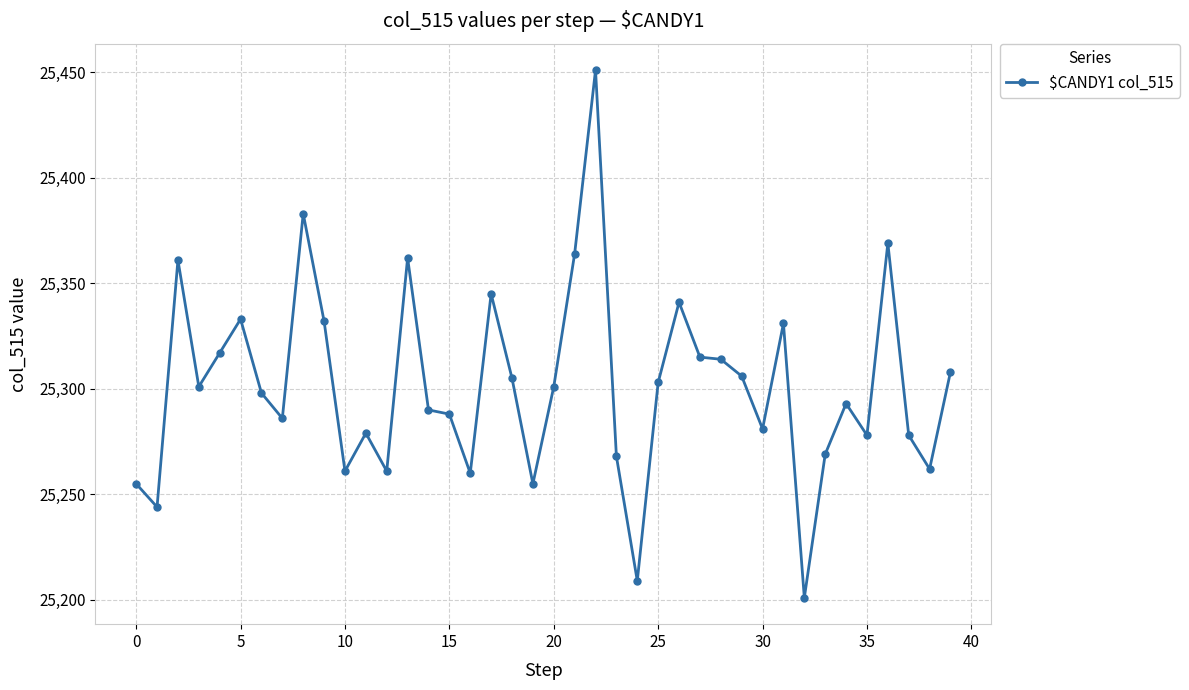

What is the smallest value displayed?

25201